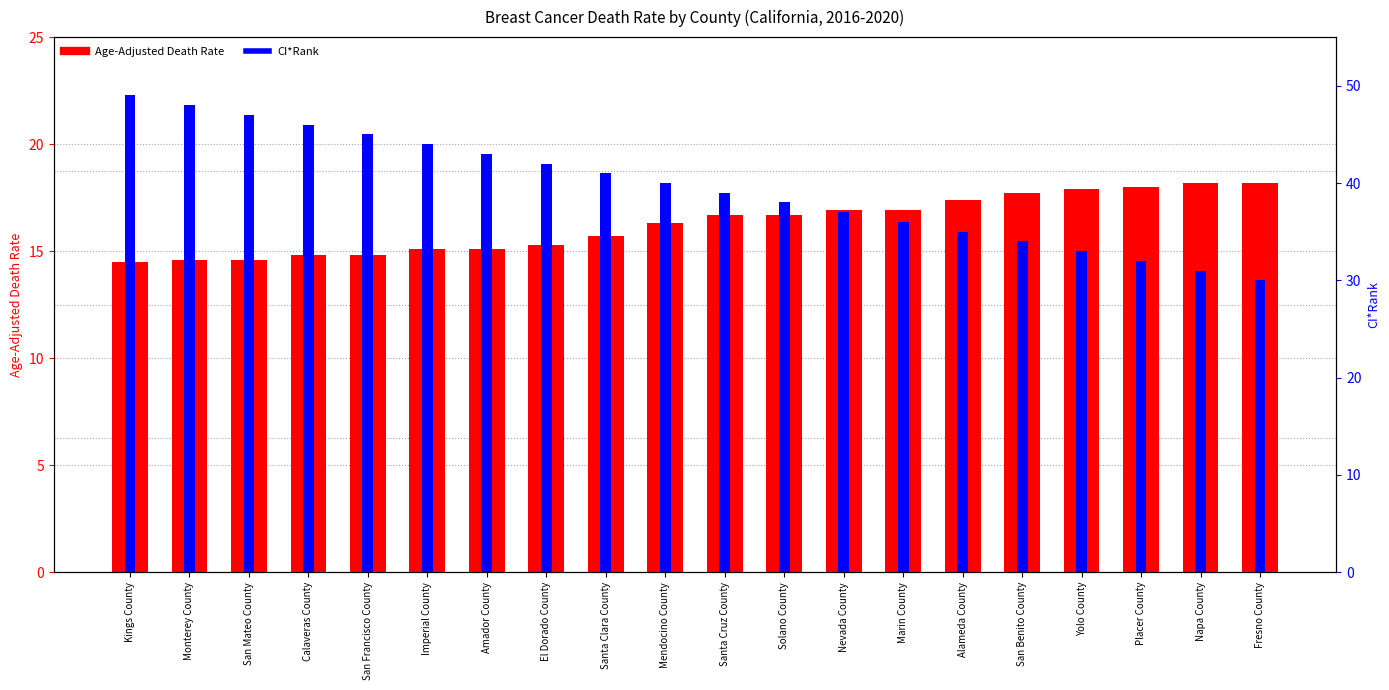

What is the total value across all series at El Dorado County?

57.3